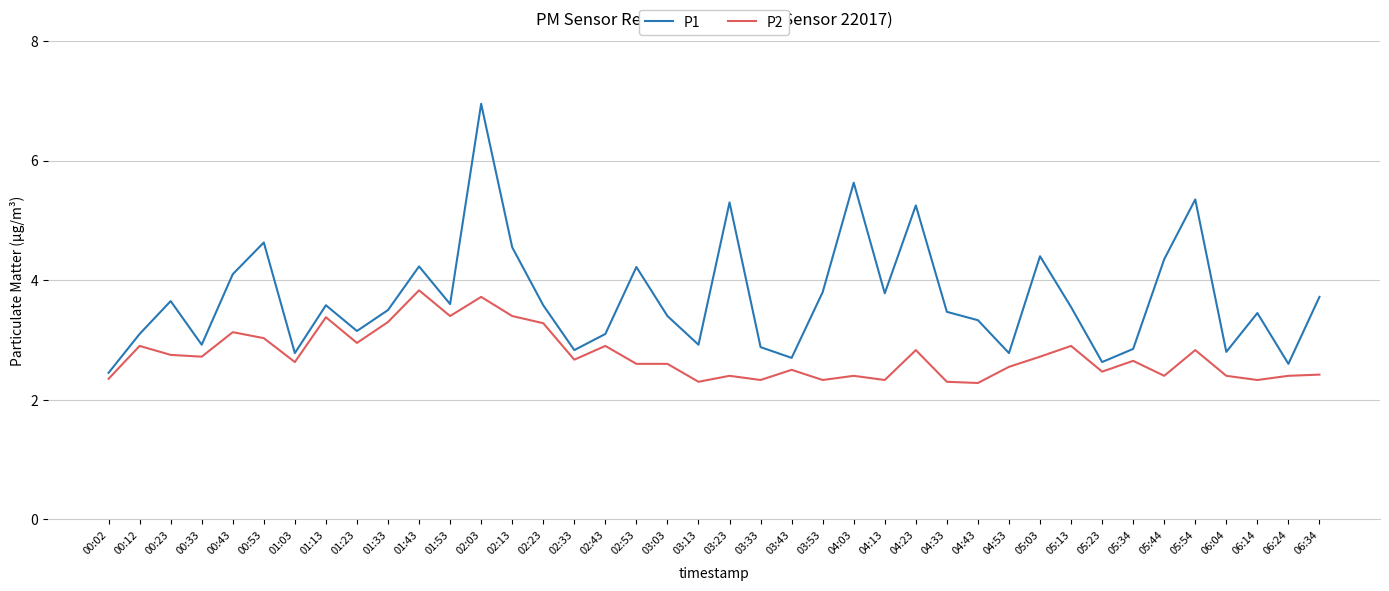

What is the total value across all series at 01:53?

7.0